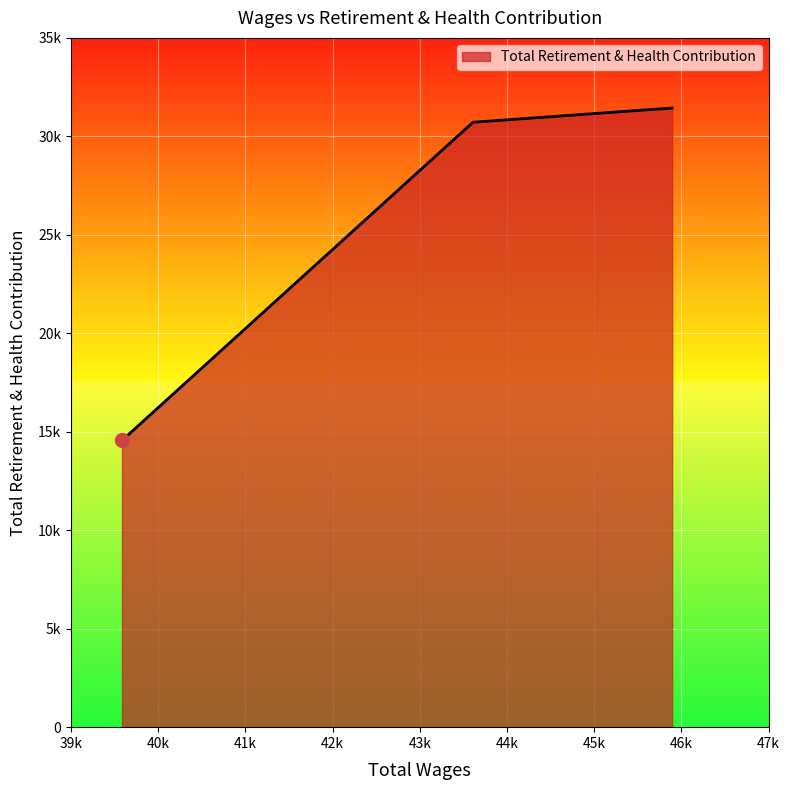

Which category has the lowest value across all series?

39585.0